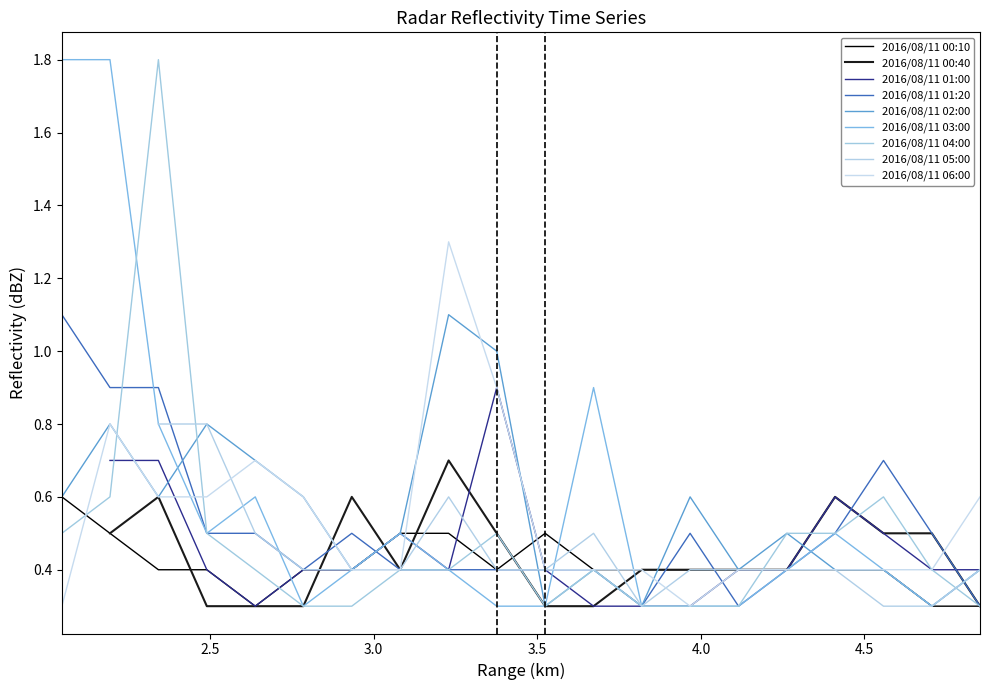

What is the lowest value of the 2016/08/11 02:00 series?

0.3